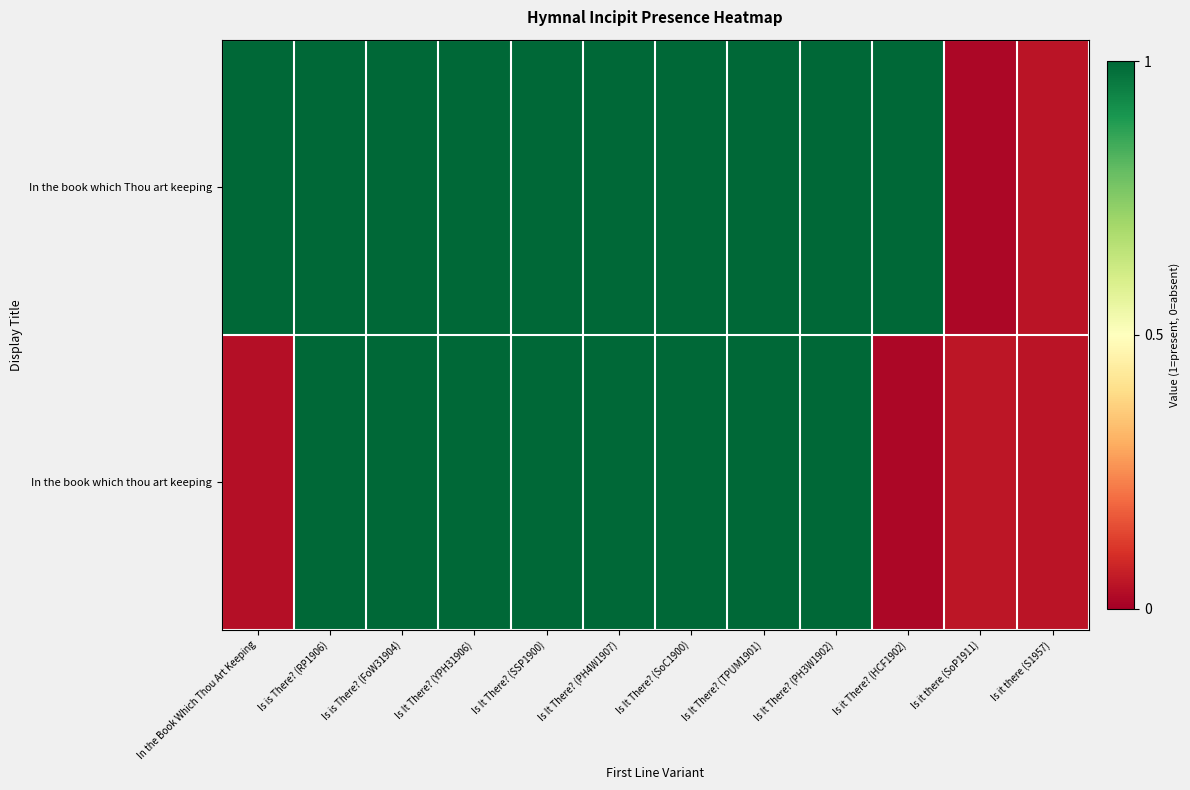

How many data points does each series have?

12